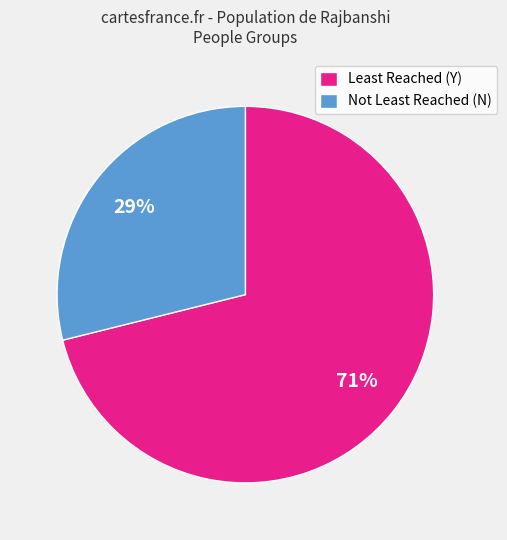

What is the majority slice?

Least Reached (Y)